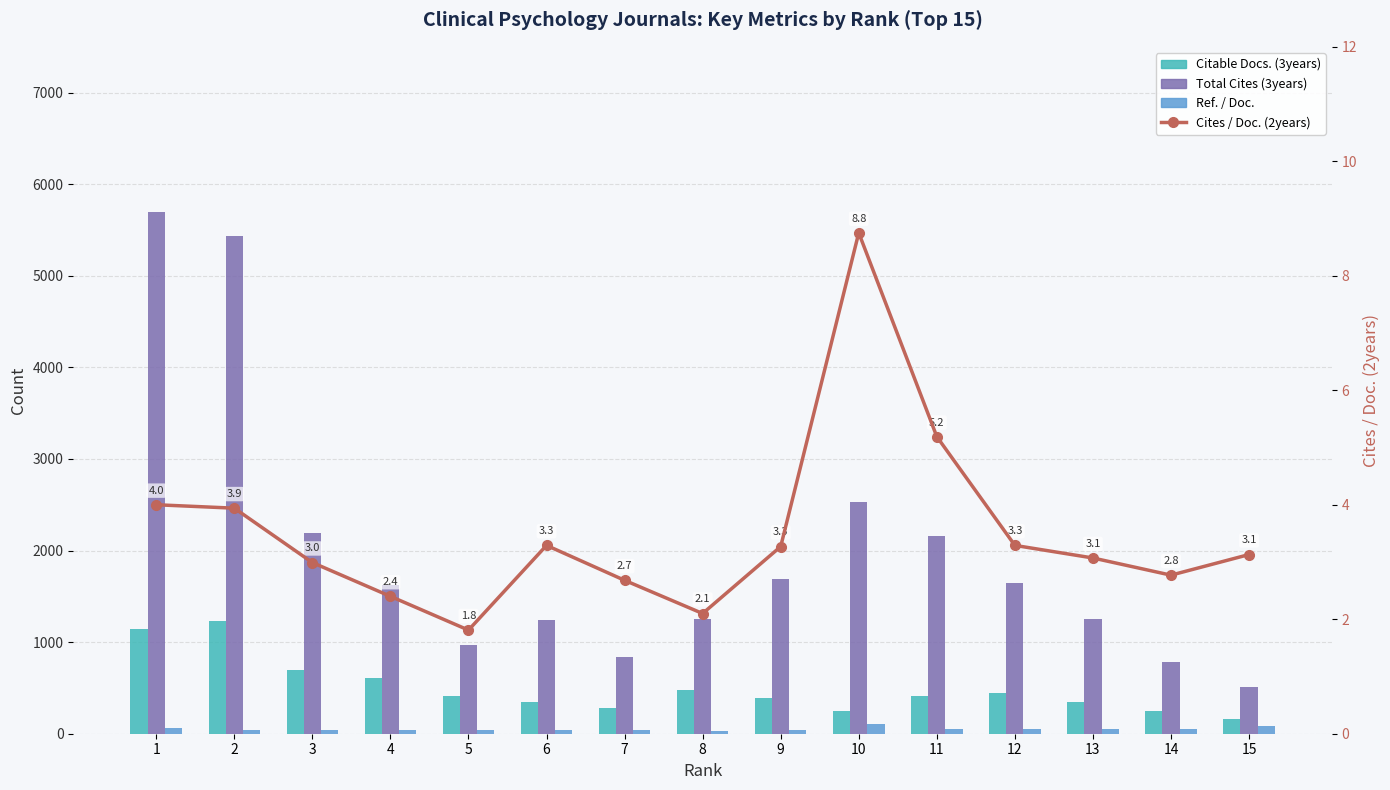

How many categories are shown in the chart?

15